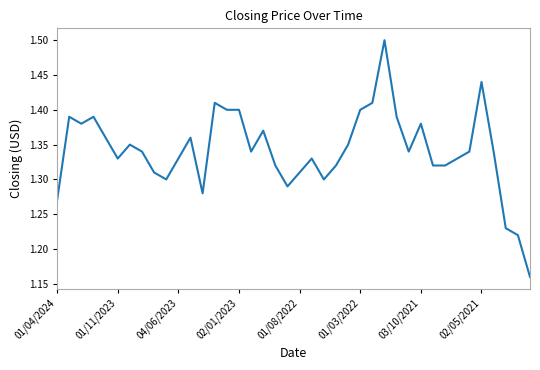

What is the difference between the maximum and minimum values?

0.3